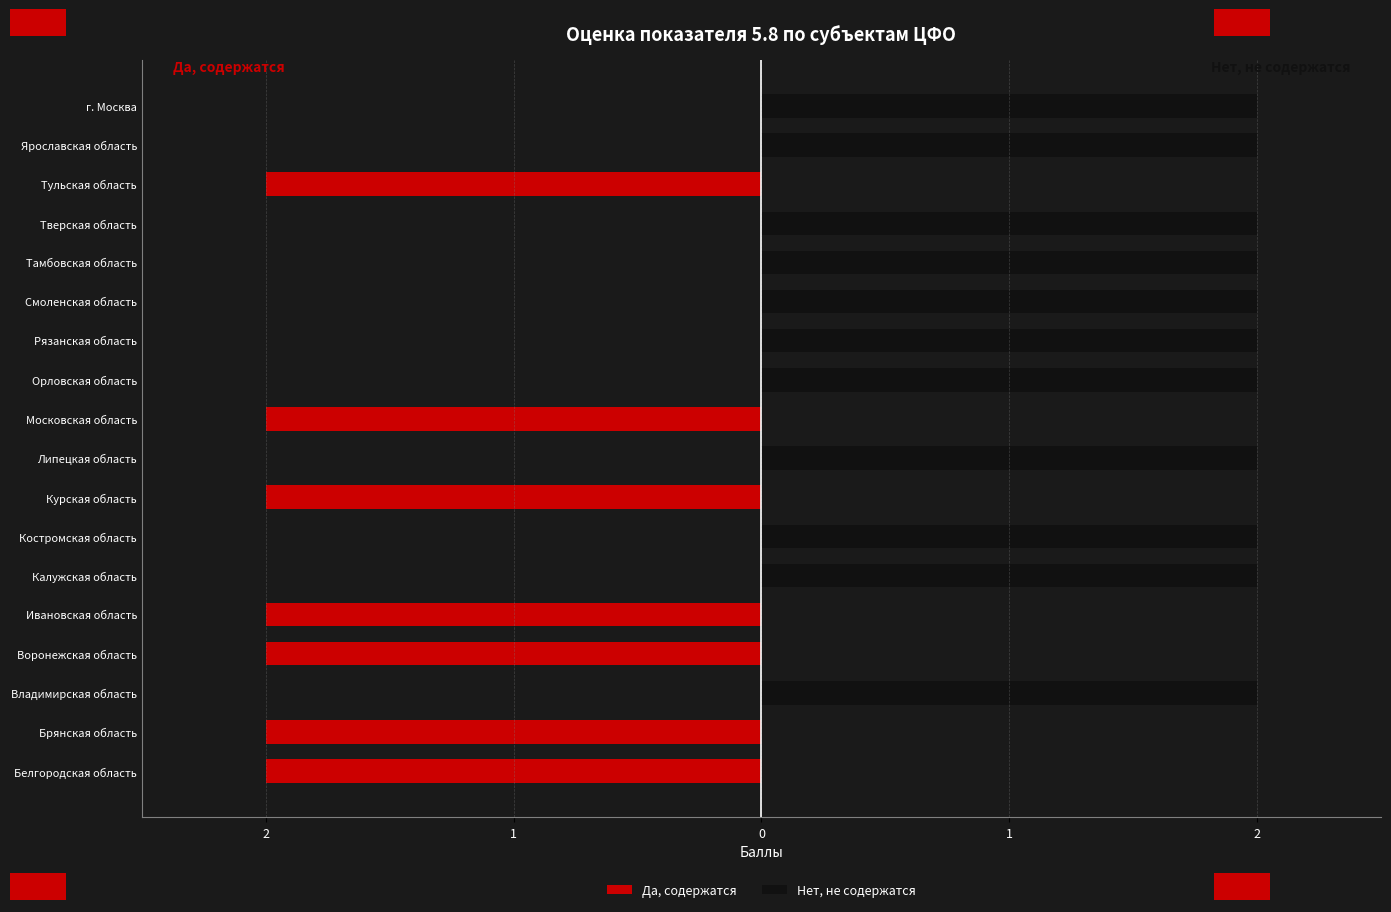

Between Ивановская область and г. Москва, which is larger?

г. Москва